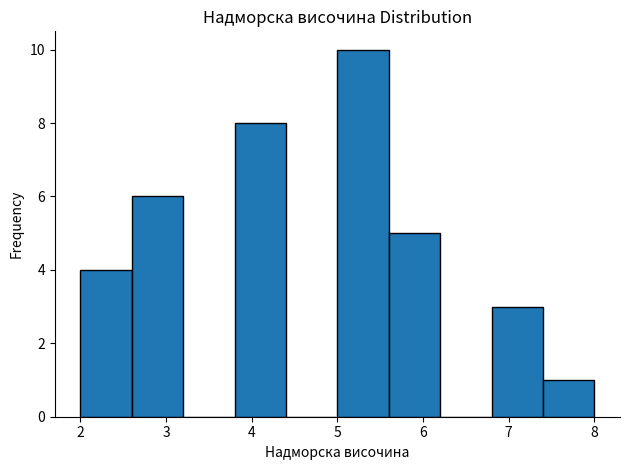

How tall is the bar that spans 5.0 to 5.6 on the x-axis? The values are not printed on the chart, so give them approximately, as read against the axis.

10